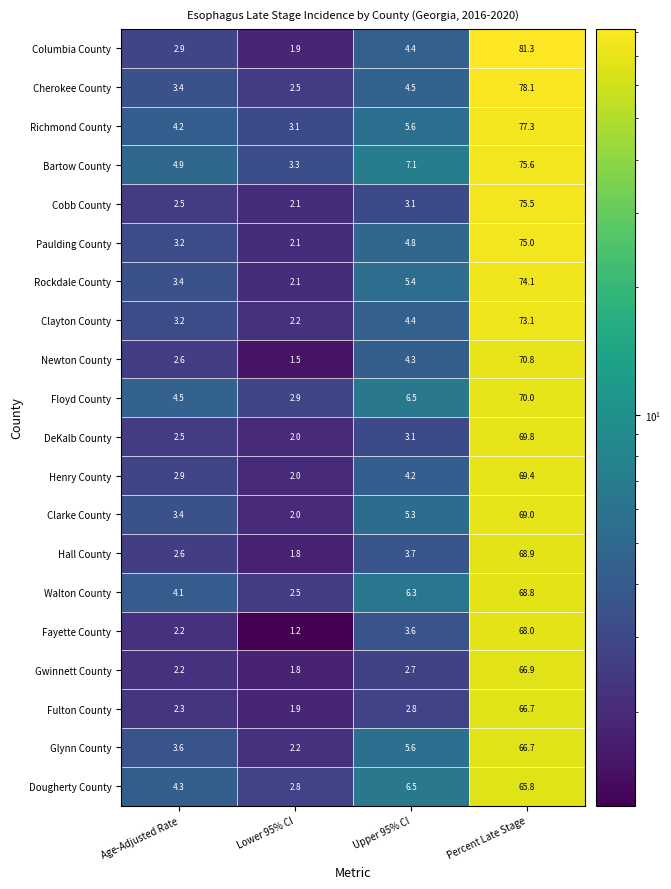

What is the minimum value for Richmond County?

3.1